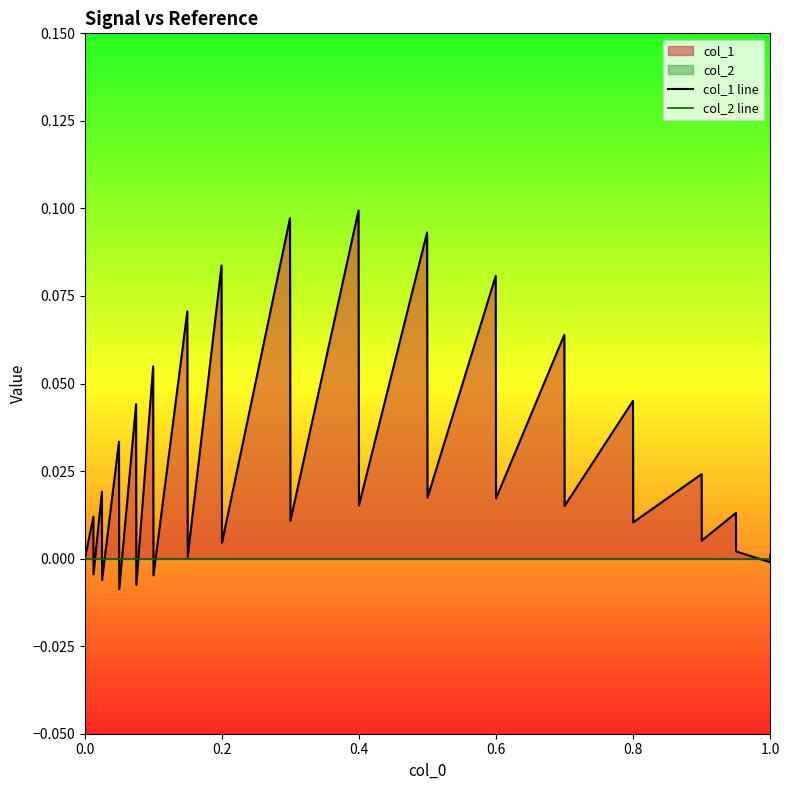

The col_1 line series shows 0.1 at 23. True or false?

True